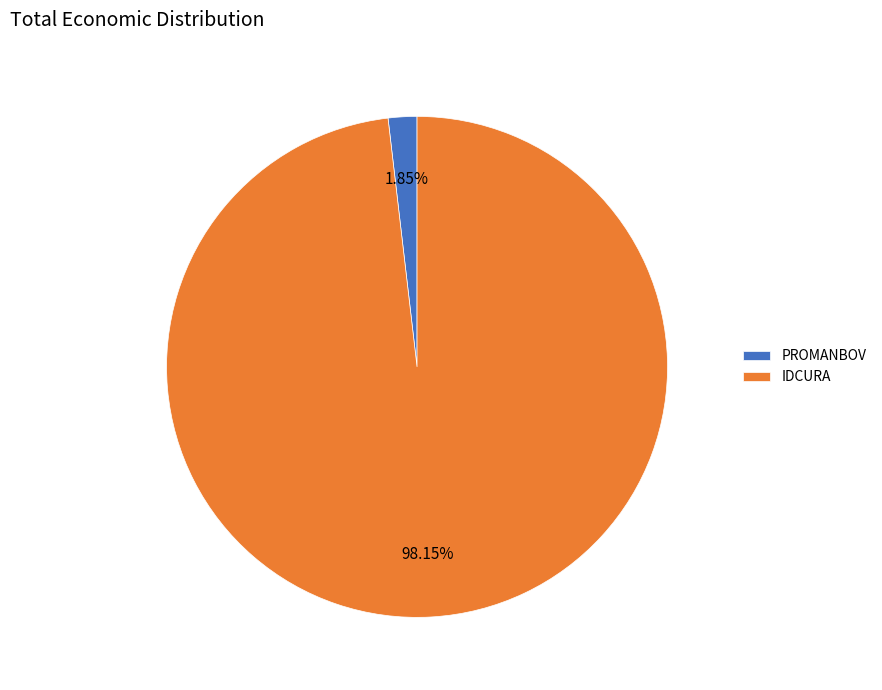

To the nearest percent, what percentage of the pie is IDCURA?

98%